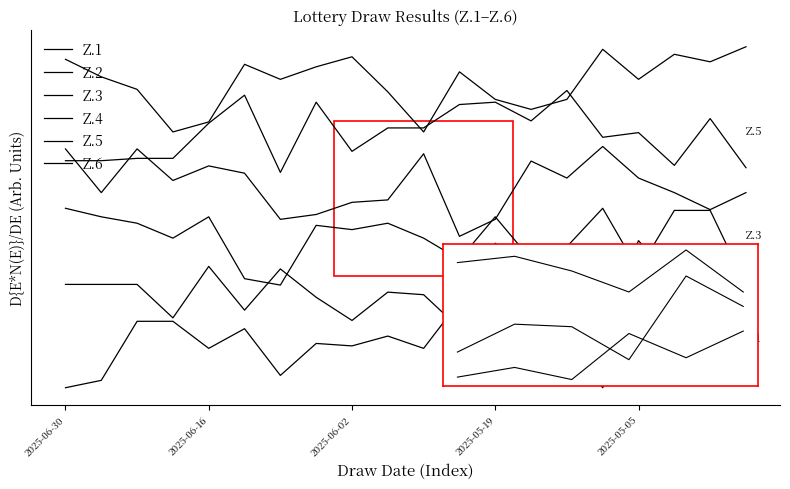

True or false: Z.6 and Z.1 cross at least once.

False